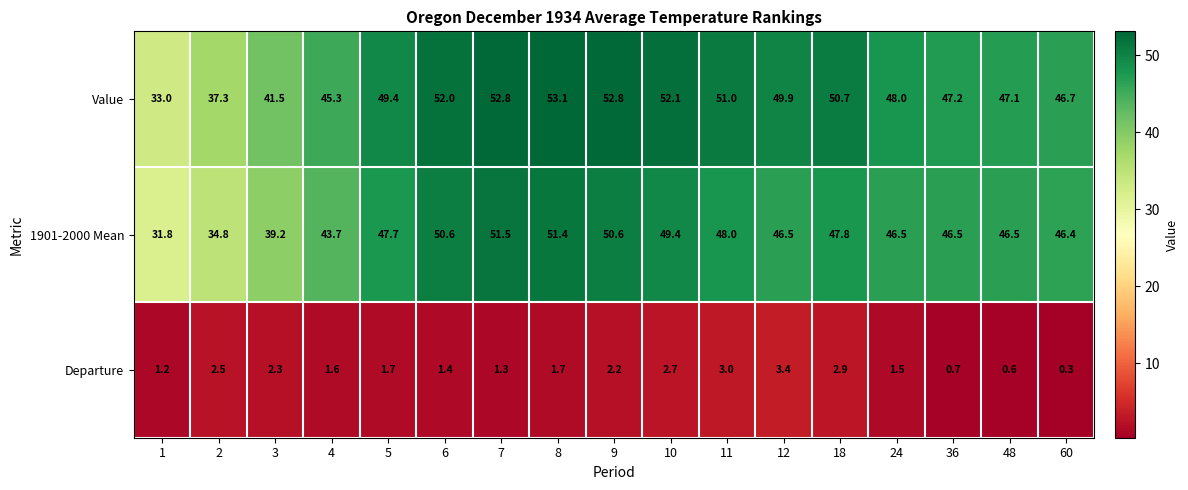

What is the difference between the maximum and minimum values in the Value series?

20.1